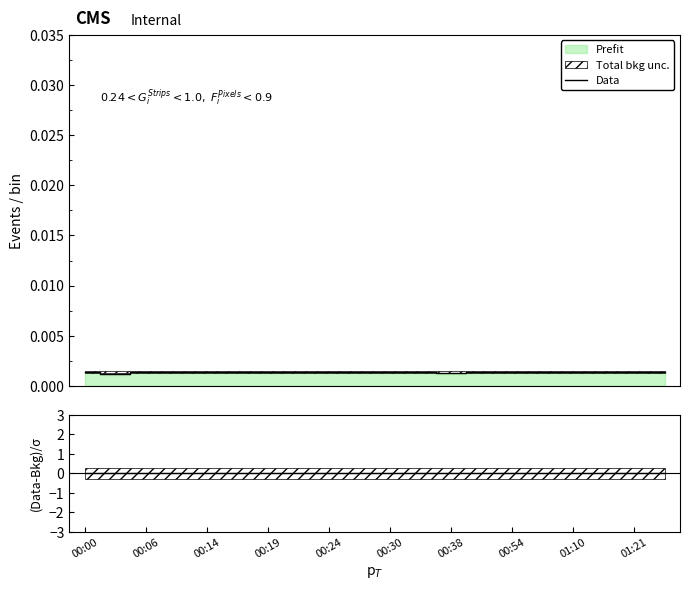

What is the label of the 15th point from the left?

00:54